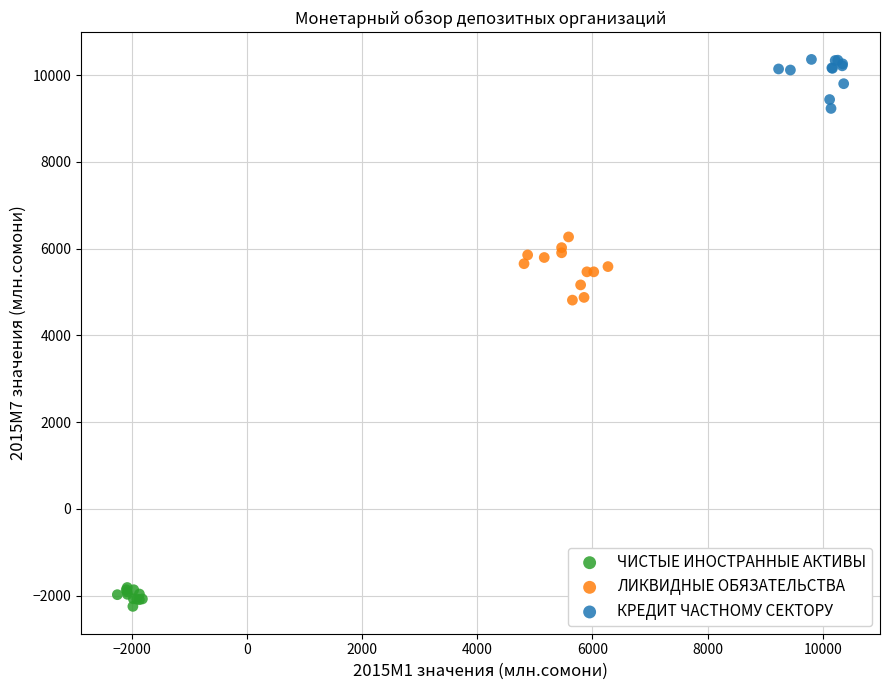

What are all the series names shown in the legend?

ЧИСТЫЕ ИНОСТРАННЫЕ АКТИВЫ, ЛИКВИДНЫЕ ОБЯЗАТЕЛЬСТВА, КРЕДИТ ЧАСТНОМУ СЕКТОРУ